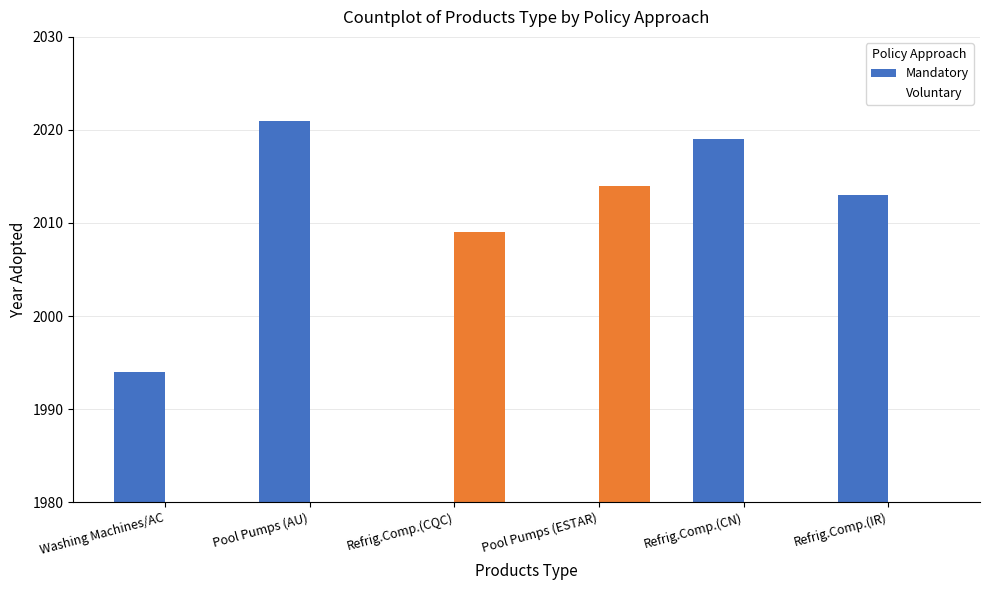

List the labels in order of Voluntary value, largest first.

Pool Pumps (ESTAR), Refrig.Comp.(CQC), Washing Machines/AC, Pool Pumps (AU), Refrig.Comp.(CN), Refrig.Comp.(IR)